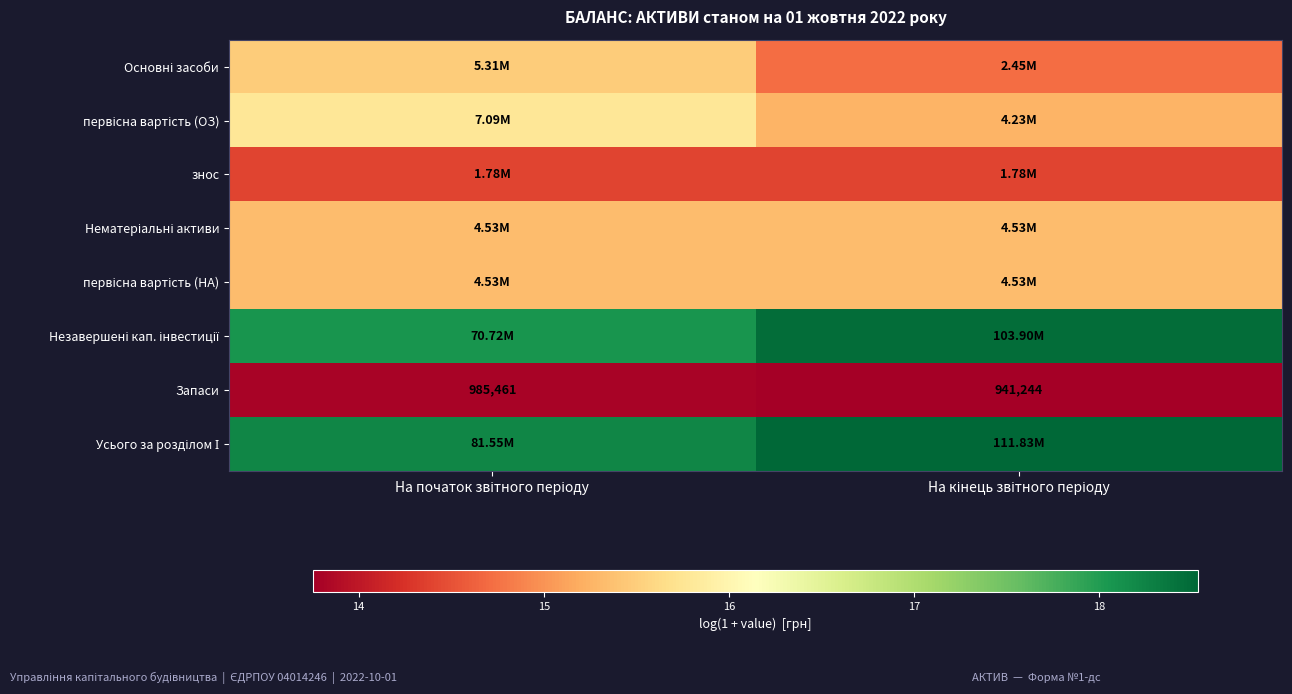

Rank the series by their maximum value, from lowest to highest.

Запаси, знос, Нематеріальні активи, первісна вартість (НА), Основні засоби, первісна вартість (ОЗ), Незавершені кап. інвестиції, Усього за розділом І